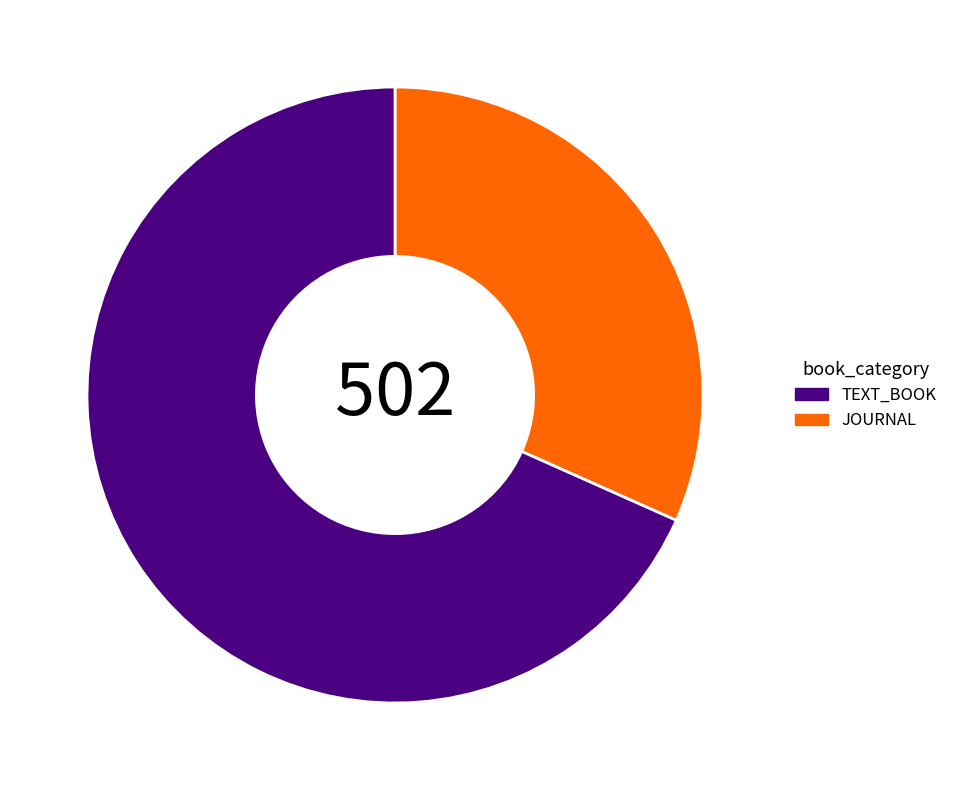

Is there any slice that represents more than half of the pie?

Yes